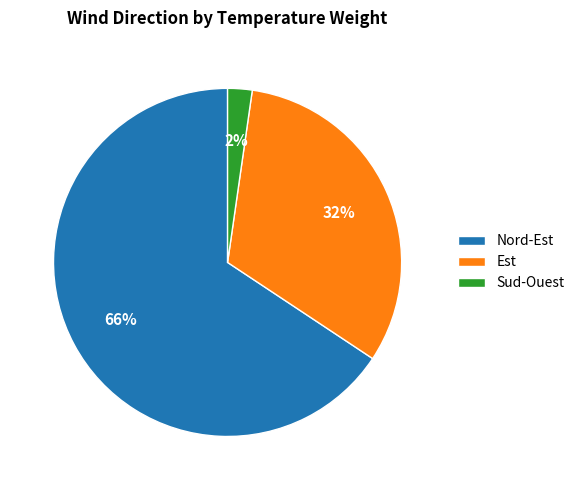

Is it true that Est is 32% of the pie?

True